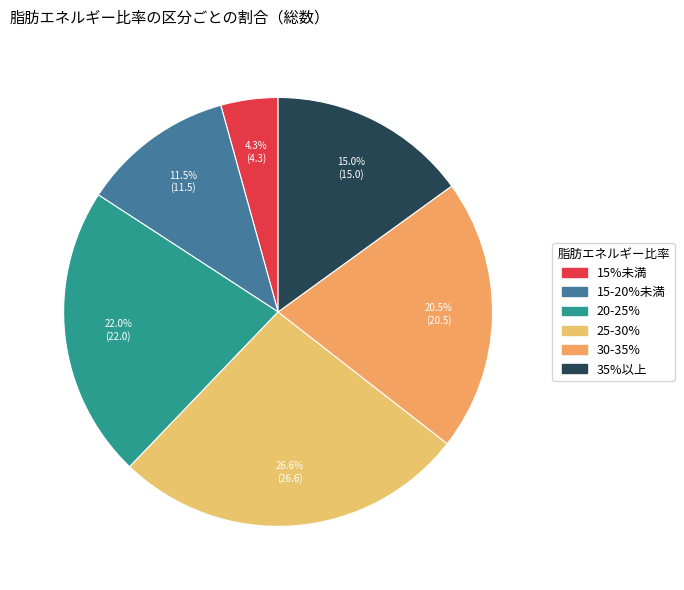

Count the number of slices in the pie.

6